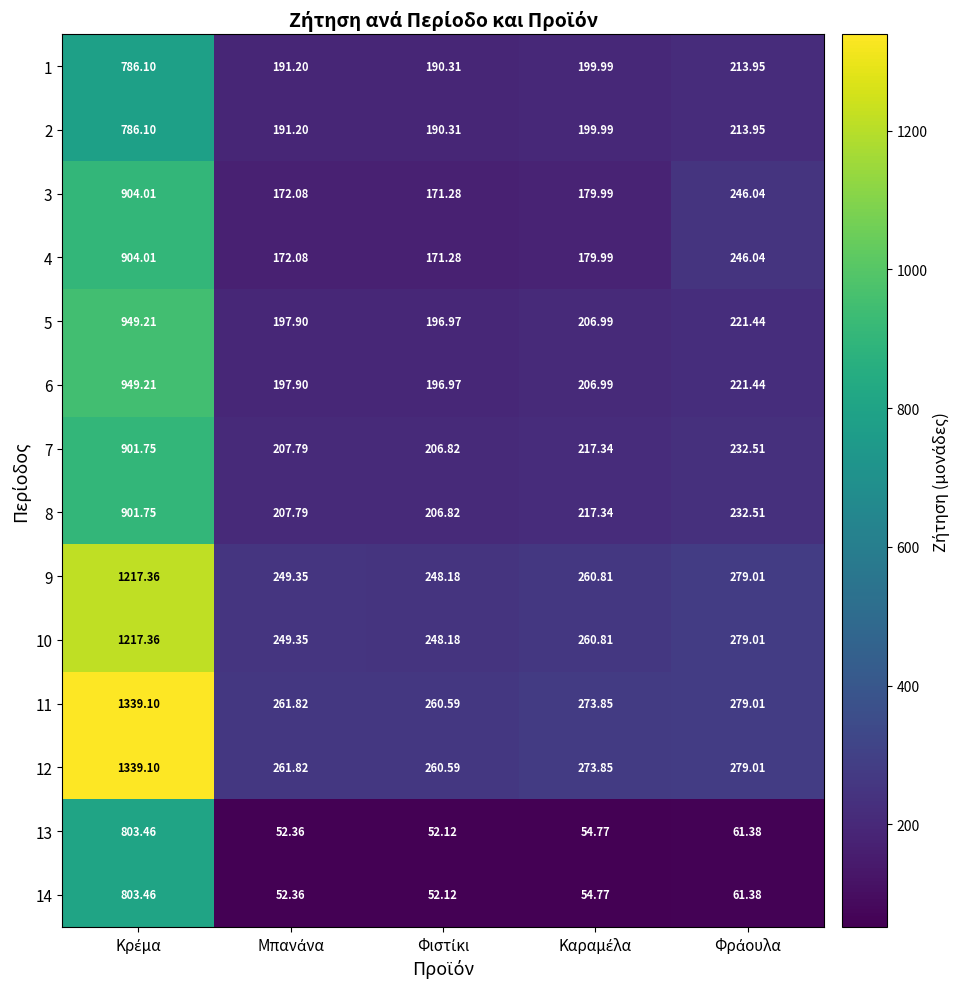

What is the total value across all series at Μπανάνα?

2665.0